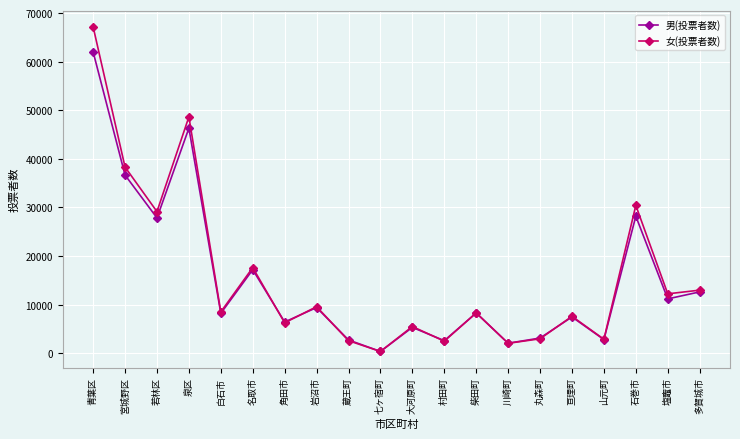

At how many categories does at least one series exceed 47223?

2